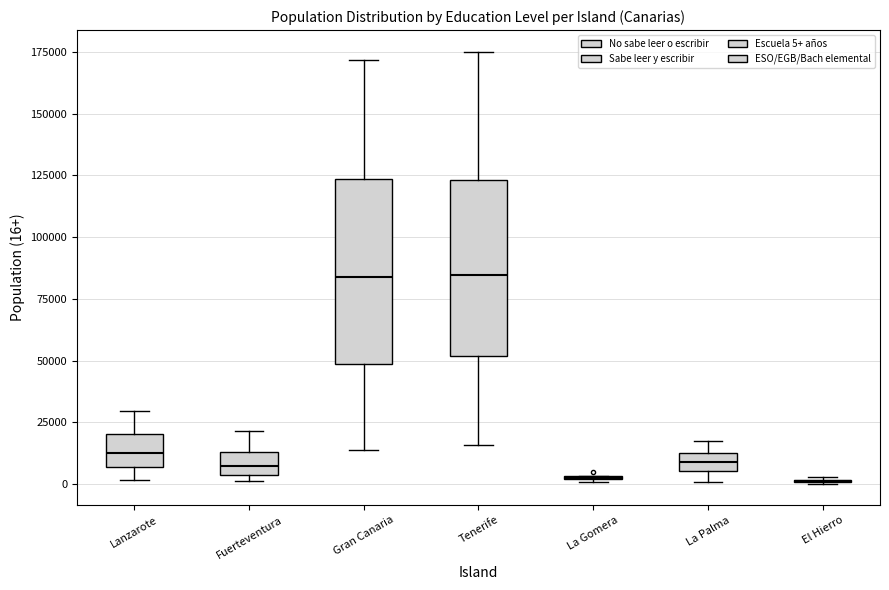

Where is the upper edge of the box for Lanzarote on the y-axis? The values are not printed on the chart, so give them approximately, as read against the axis.

20000